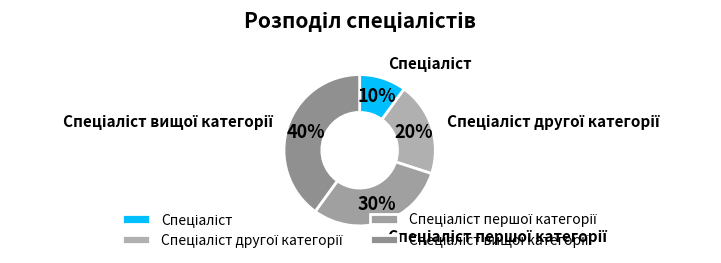

To the nearest percent, what is the average slice percentage?

25%